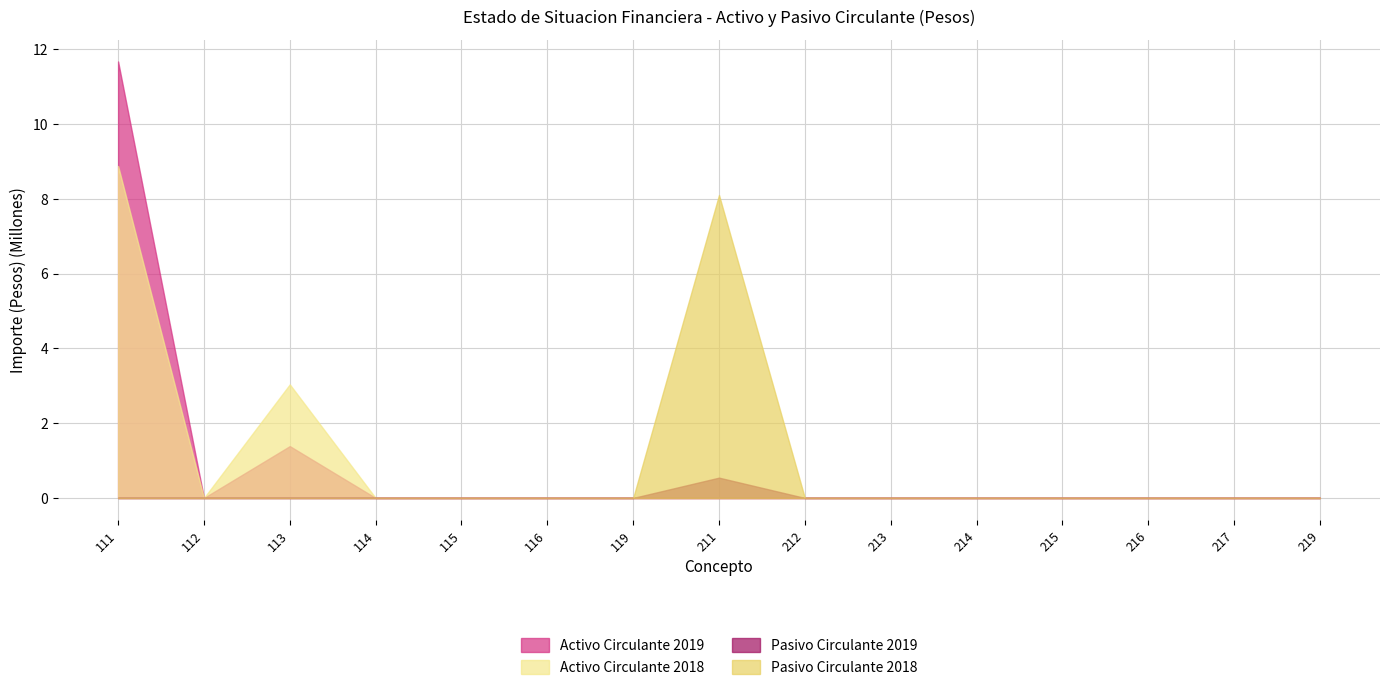

True or false: Activo Circulante 2018 and Pasivo Circulante 2018 intersect in this chart.

False